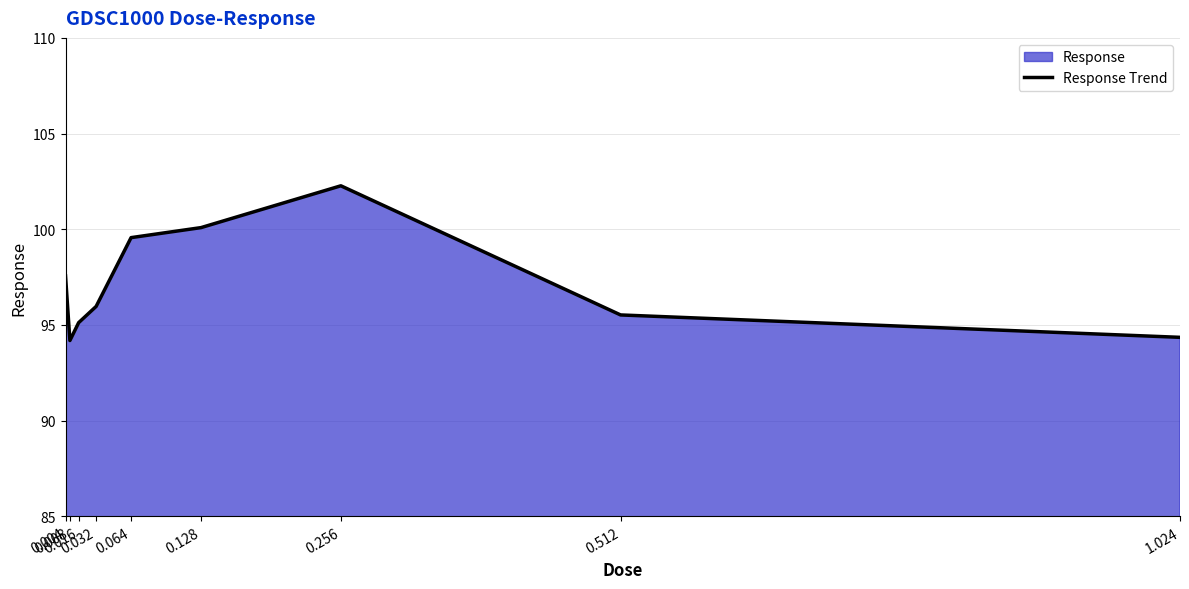

What is the minimum value shown in the chart?

94.2